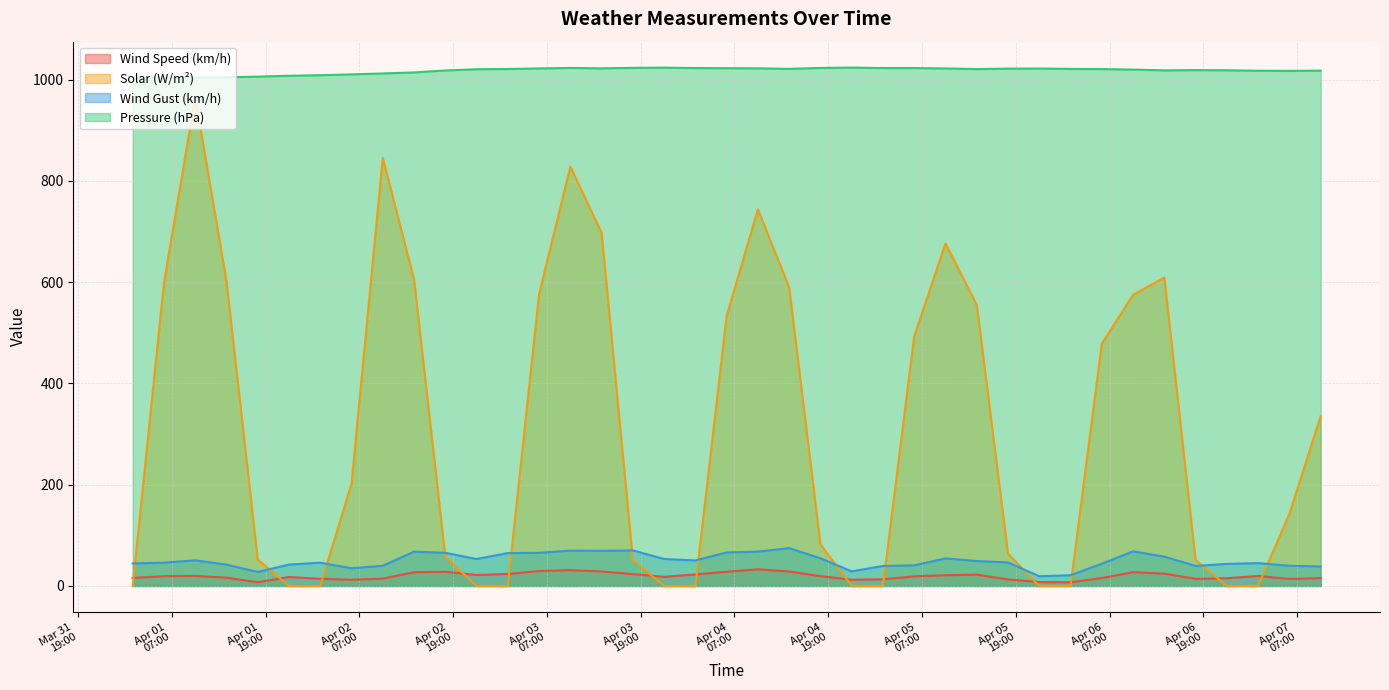

Which category has the highest value in the Wind Speed (km/h) series?

2023-04-04 10:00